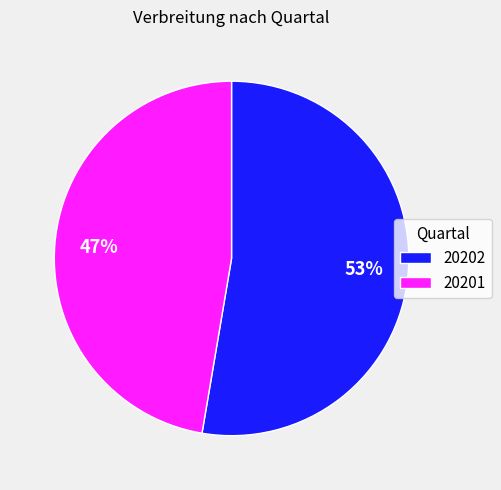

What is the smallest slice in the pie chart?

20201